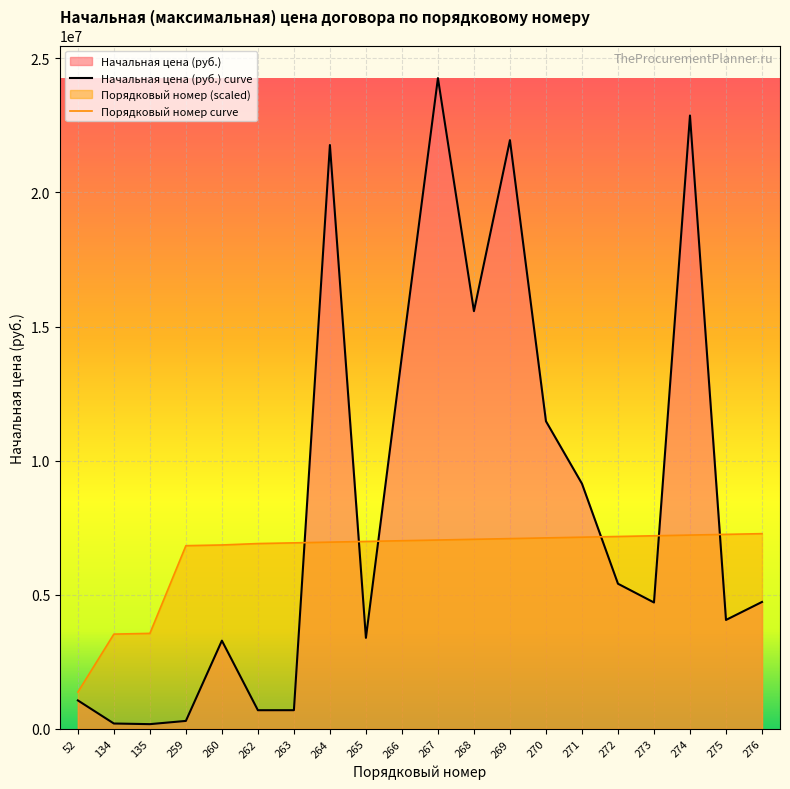

What is the minimum value for Начальная цена (руб.)?

177000.0